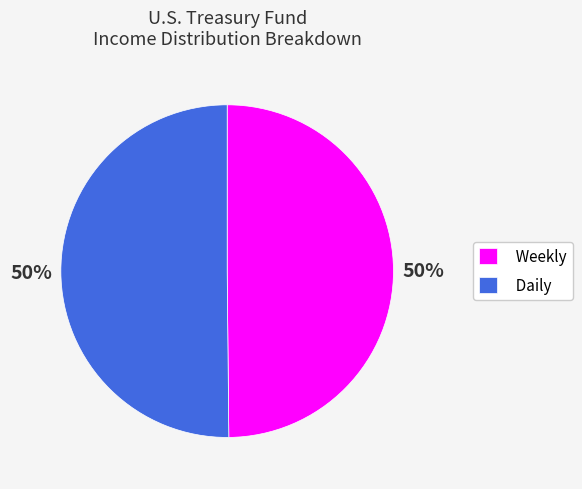

What percentage is the Daily slice, to the nearest percent?

50%